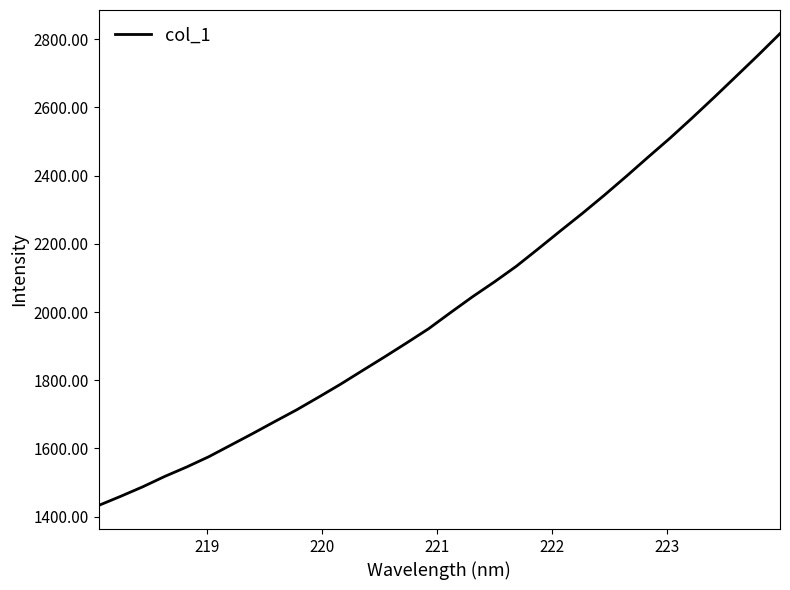

What is the difference between the maximum and minimum values?

1384.0